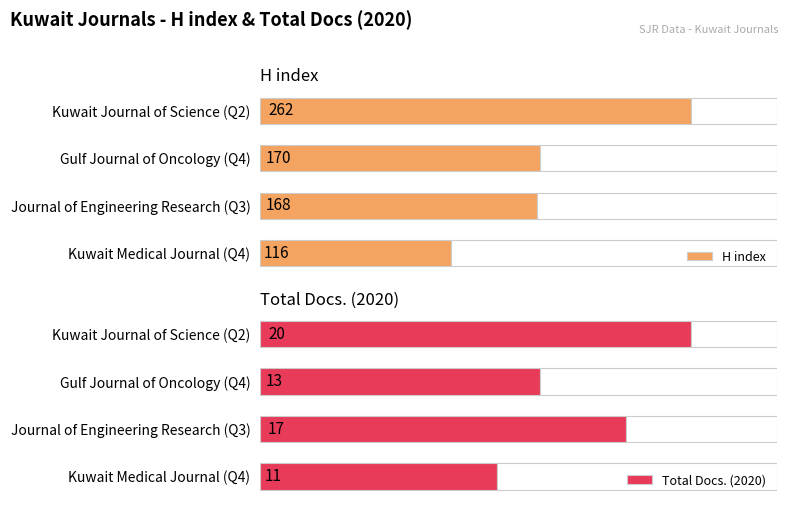

How many data points in H index are less than 170?

2